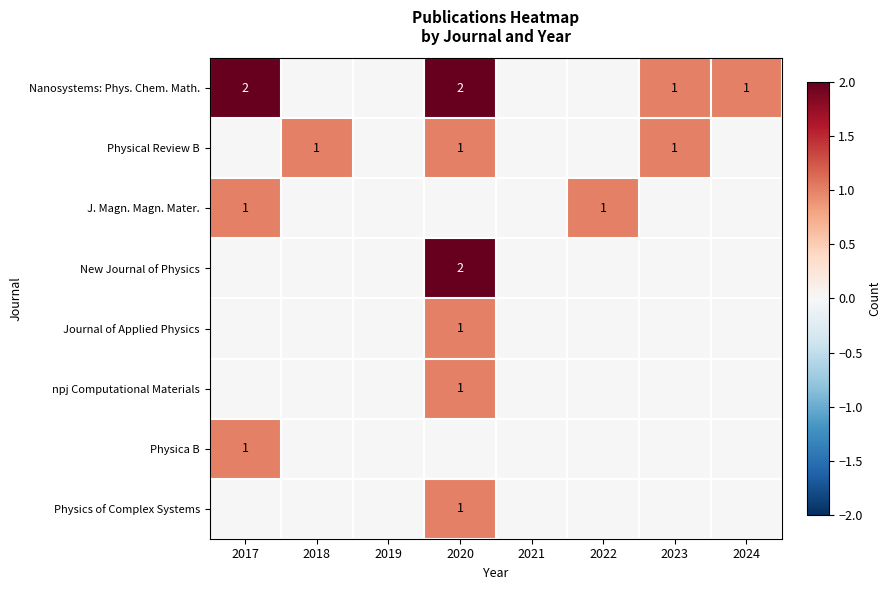

The Physical Review B series shows 0 at 2023. True or false?

False